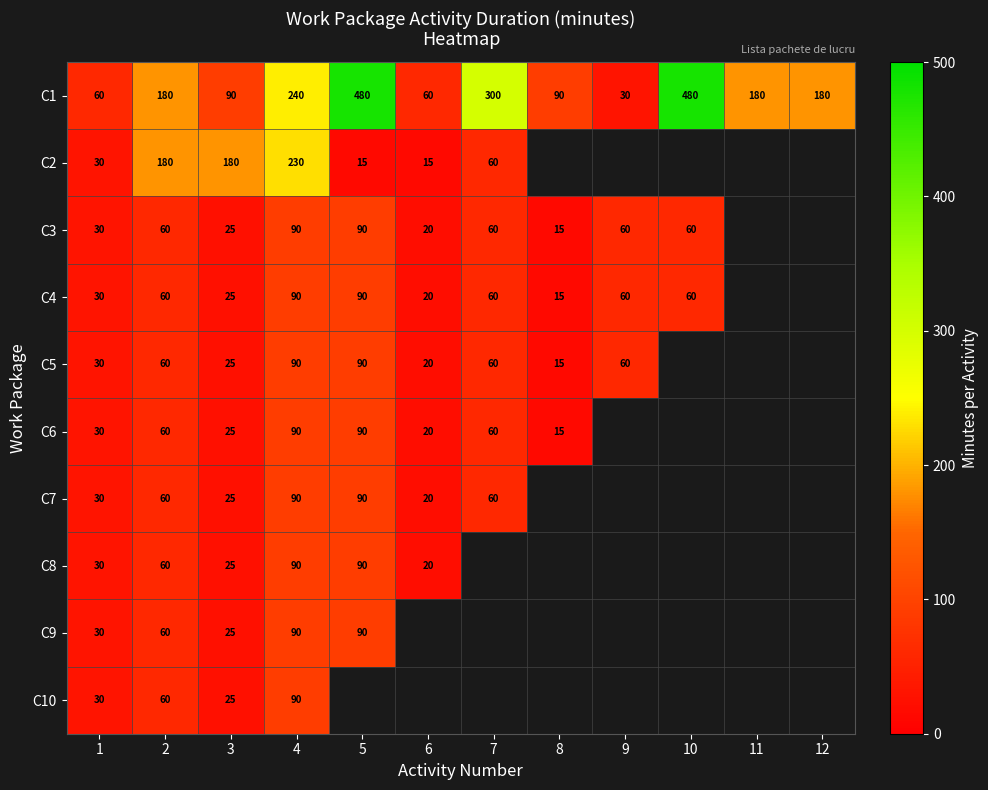

At which label is C1 closest to 255?

4